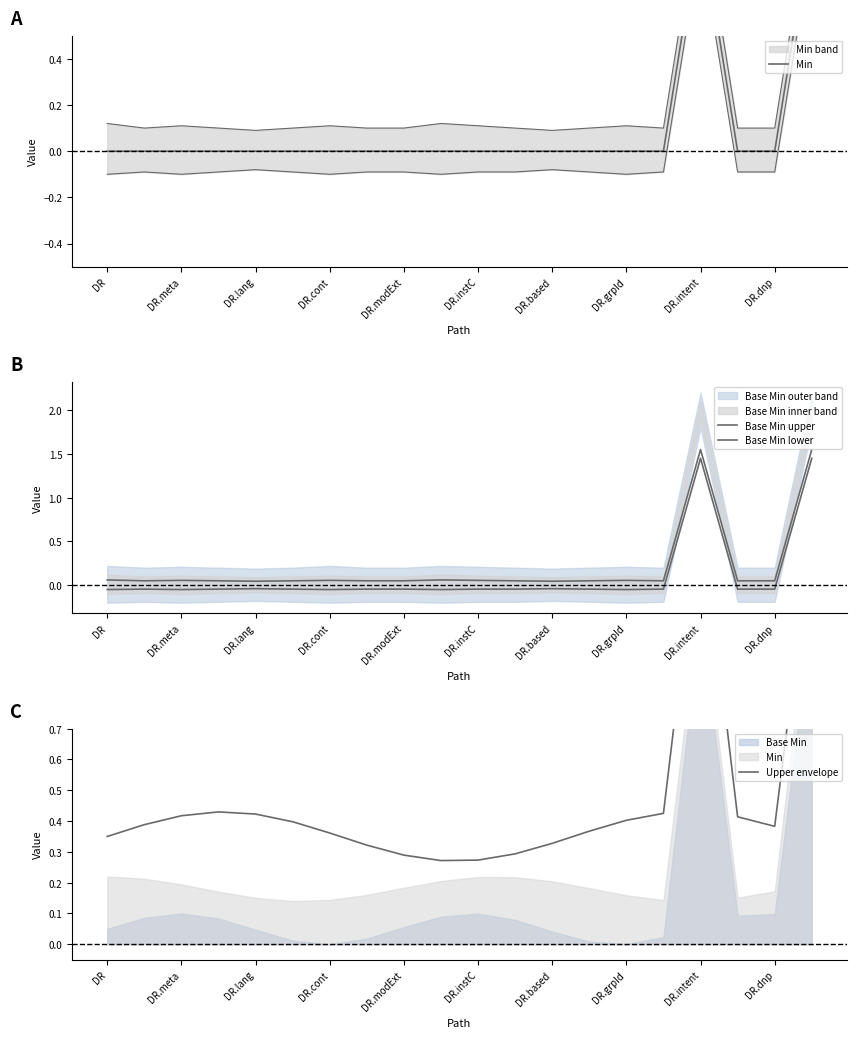

Between DR and 16, which series saw the biggest shift?

Base Min lower